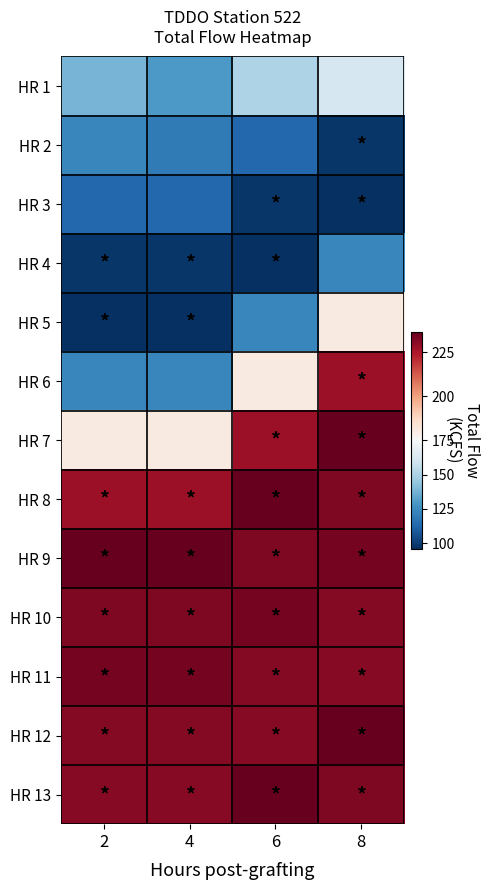

Count the number of categories in the chart.

4